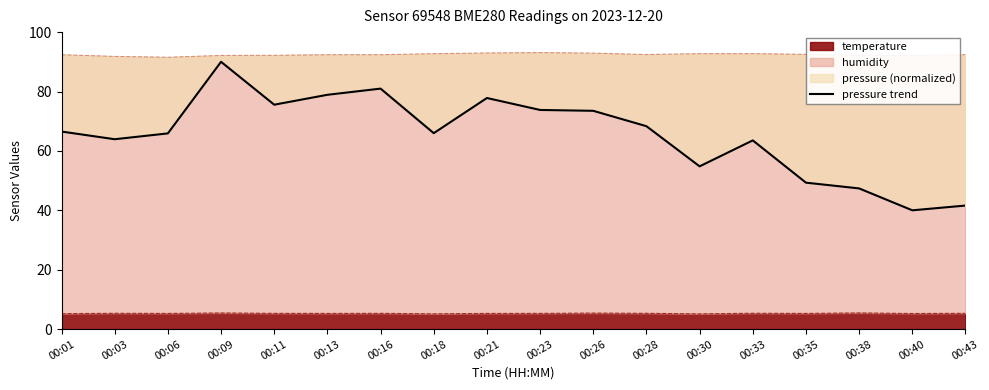

Which label corresponds to the smallest value in the chart?

00:40